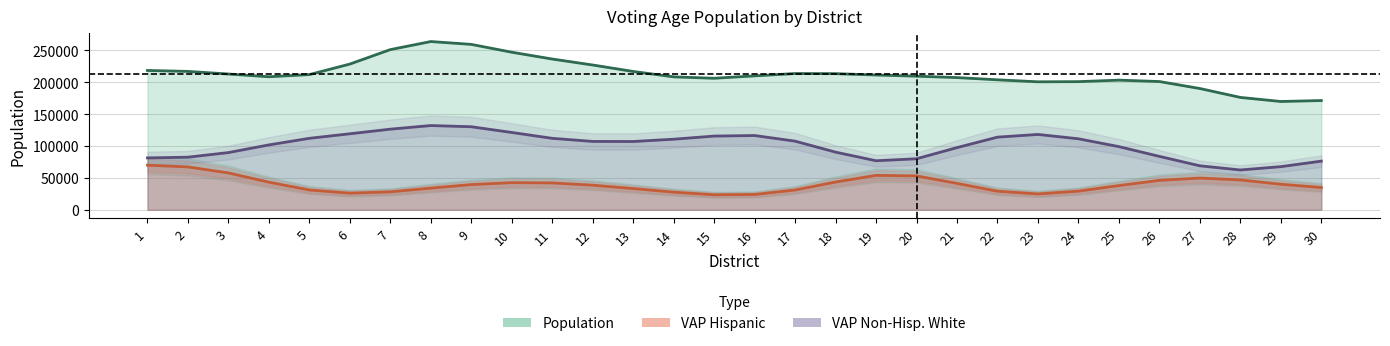

What is the maximum value for VAP Hispanic (line)?

69942.3